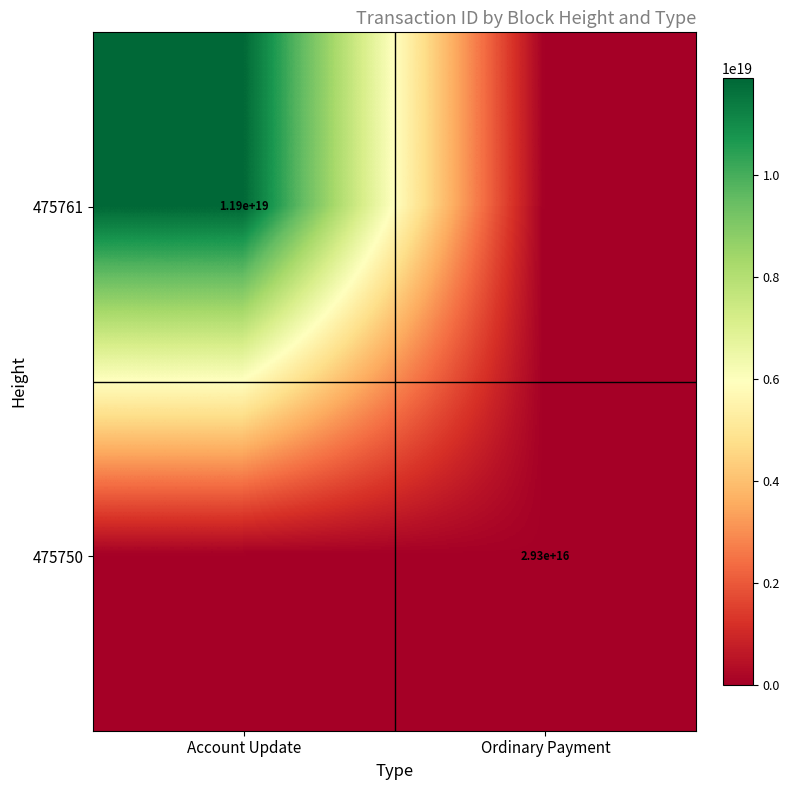

Is it true that 475750 equals 29300000000000000 at Ordinary Payment?

True